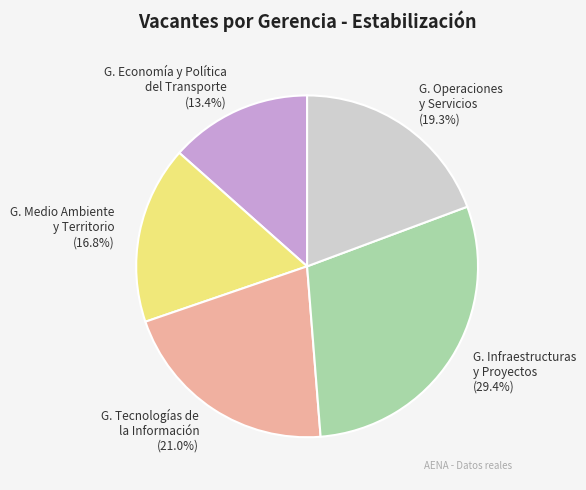

Which has a higher value, G. Infraestructuras y Proyectos or G. Medio Ambiente y Territorio?

G. Infraestructuras y Proyectos